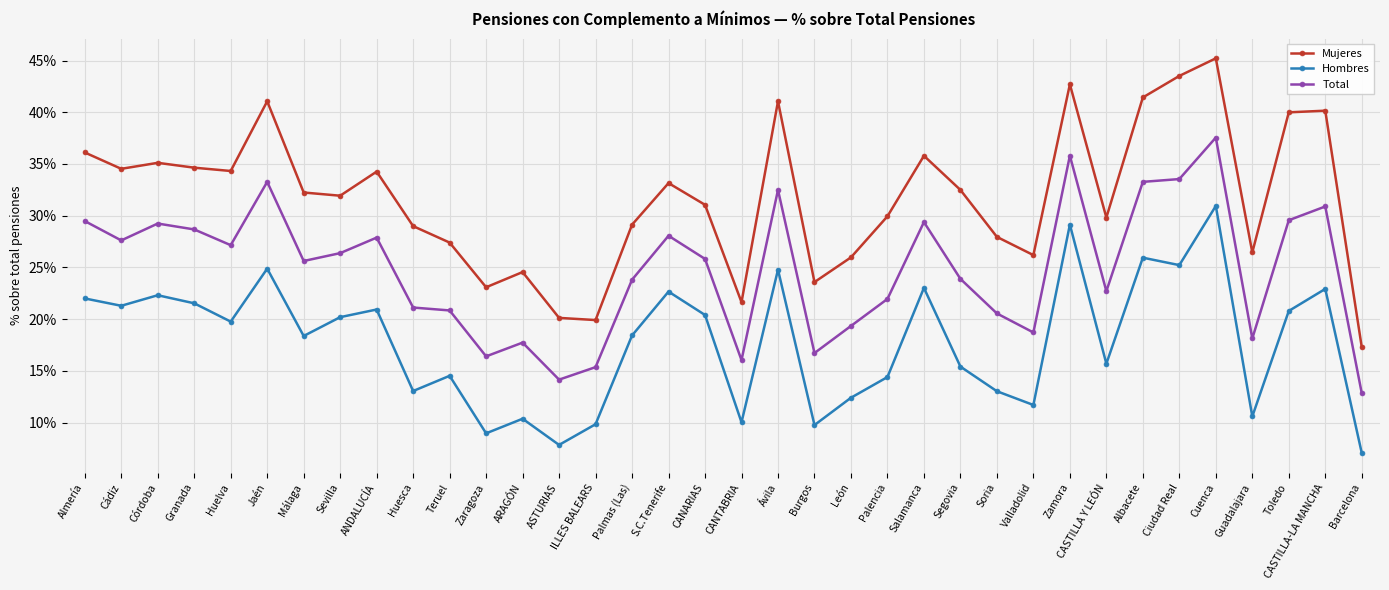

True or false: Total and Mujeres cross at least once.

False